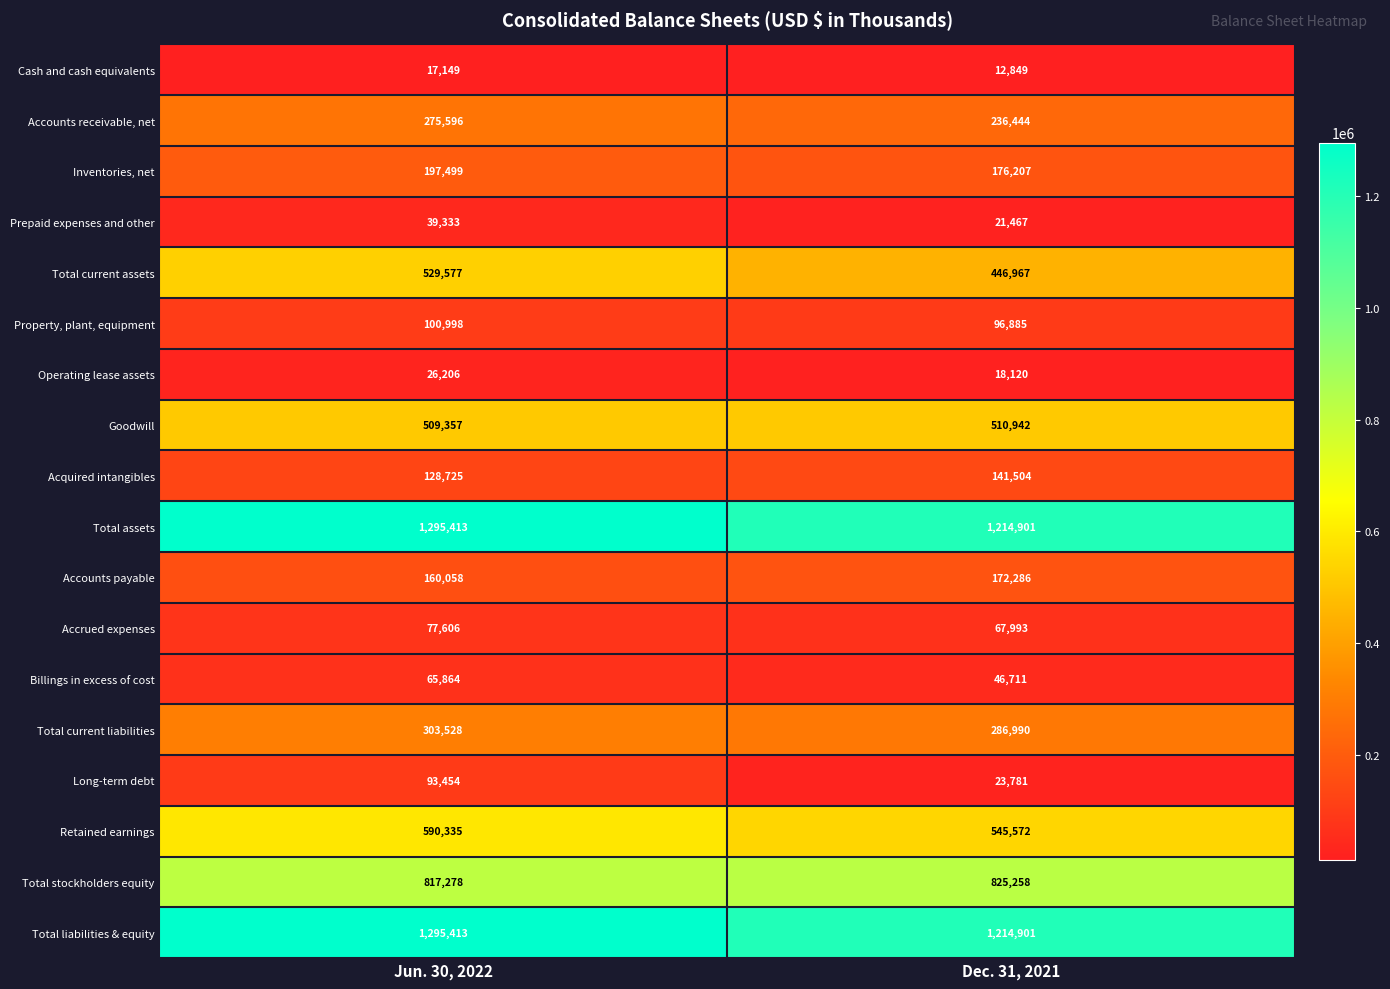

What is the average value of the Total assets series?

1255157